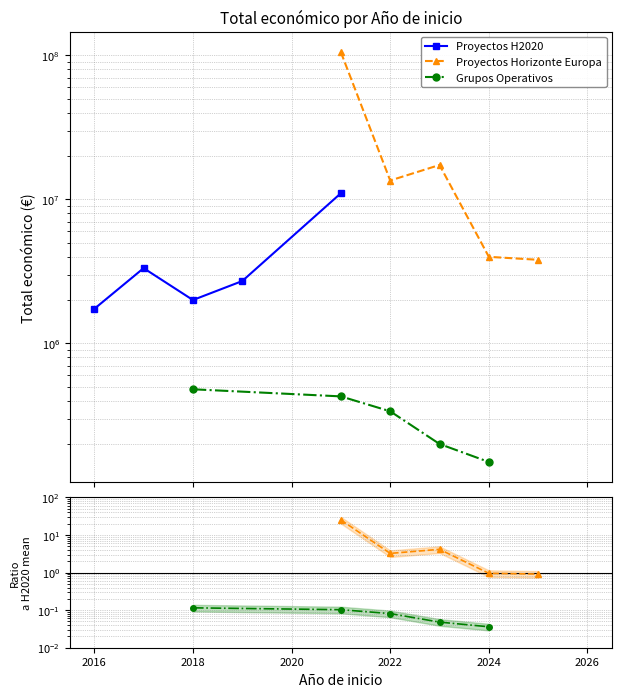

What is the difference between the HE / H2020 mean values at 2018 and 2022?

3.2